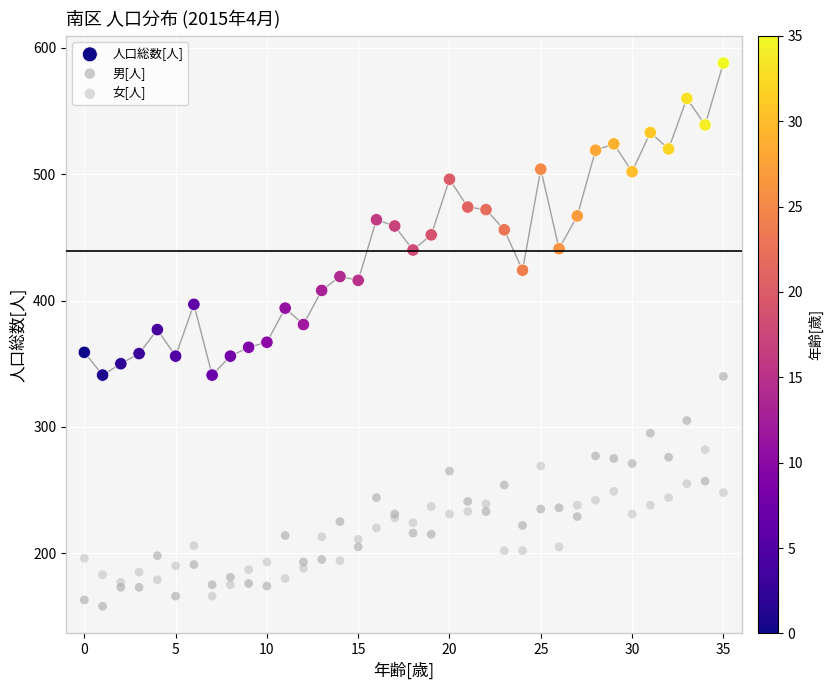

Which series has the largest Y range (max minus min)?

人口総数[人]